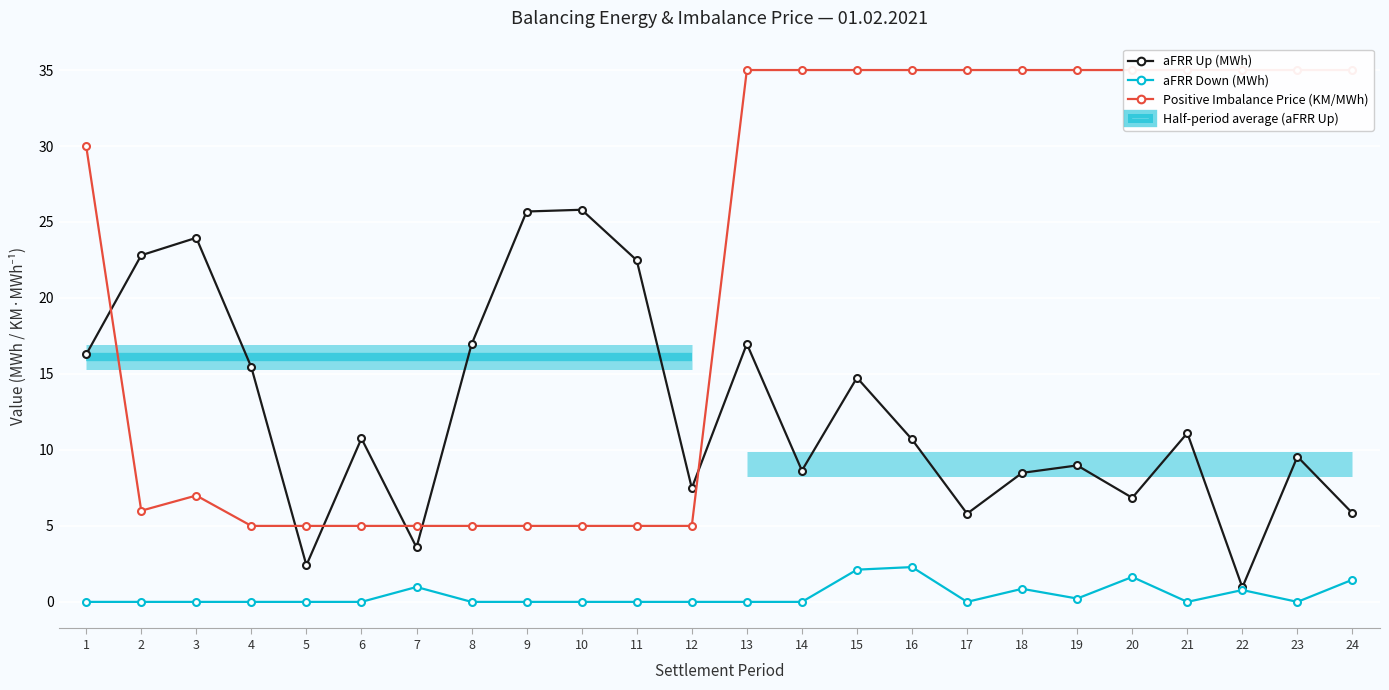

At which label does aFRR Up (MWh) first exceed 10?

1